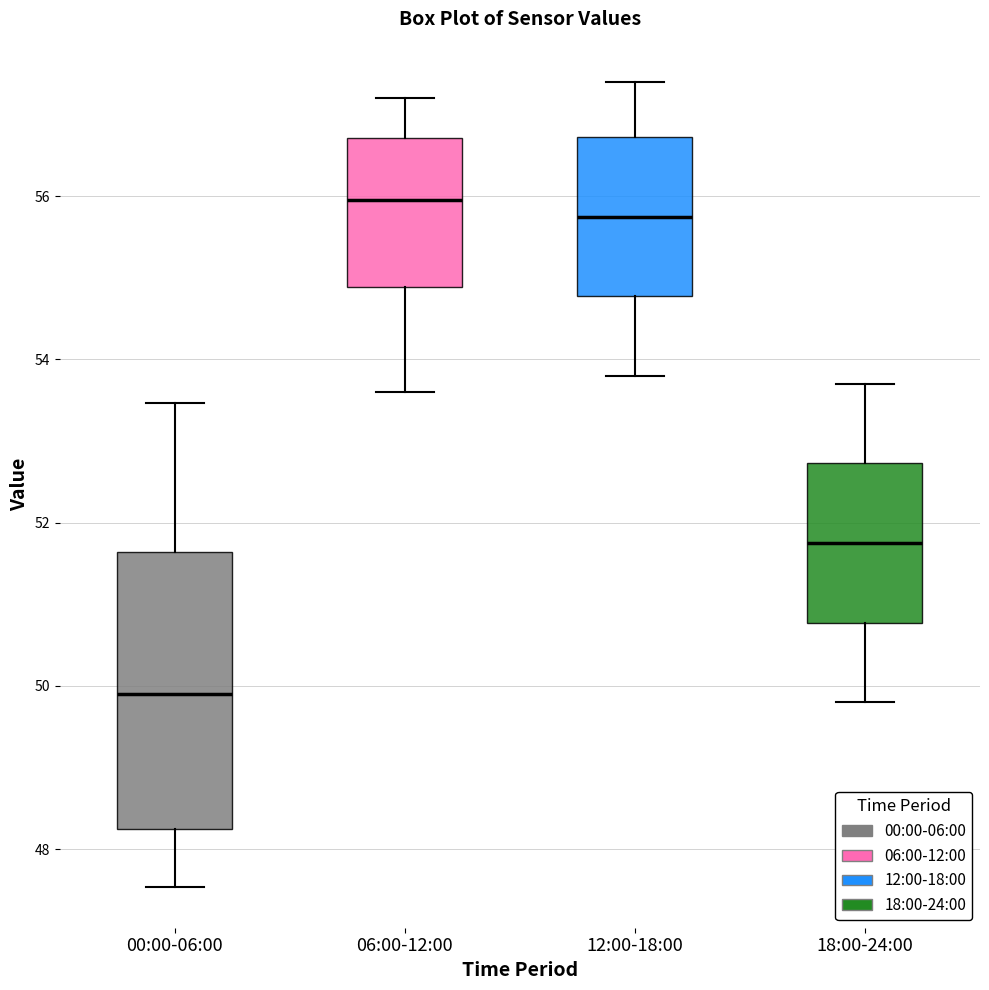

Reading left to right, read every box against the y-axis: the position of its median line, the range the box covers, and the ends of its whiskers. The values are not printed on the chart, so give them approximately, as read against the axis.

00:00-06:00: median 50.0, box 48.2 to 51.6, whiskers 47.6 to 53.4
06:00-12:00: median 56.0, box 54.8 to 56.8, whiskers 53.6 to 57.2
12:00-18:00: median 55.8, box 54.8 to 56.8, whiskers 53.8 to 57.4
18:00-24:00: median 51.8, box 50.8 to 52.8, whiskers 49.8 to 53.8